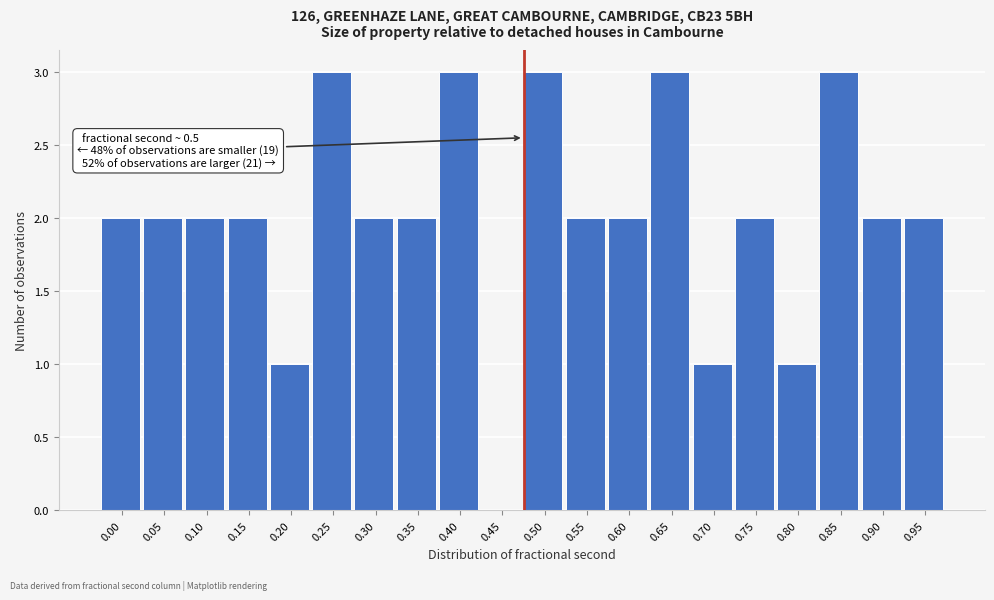

Reading left to right, what are all the values shown in this chart?

0.00=2	0.05=2	0.10=2	0.15=2	0.20=1	0.25=3	0.30=2	0.35=2	0.40=3	0.45=0	0.50=3	0.55=2	0.60=2	0.65=3	0.70=1	0.75=2	0.80=1	0.85=3	0.90=2	0.95=2